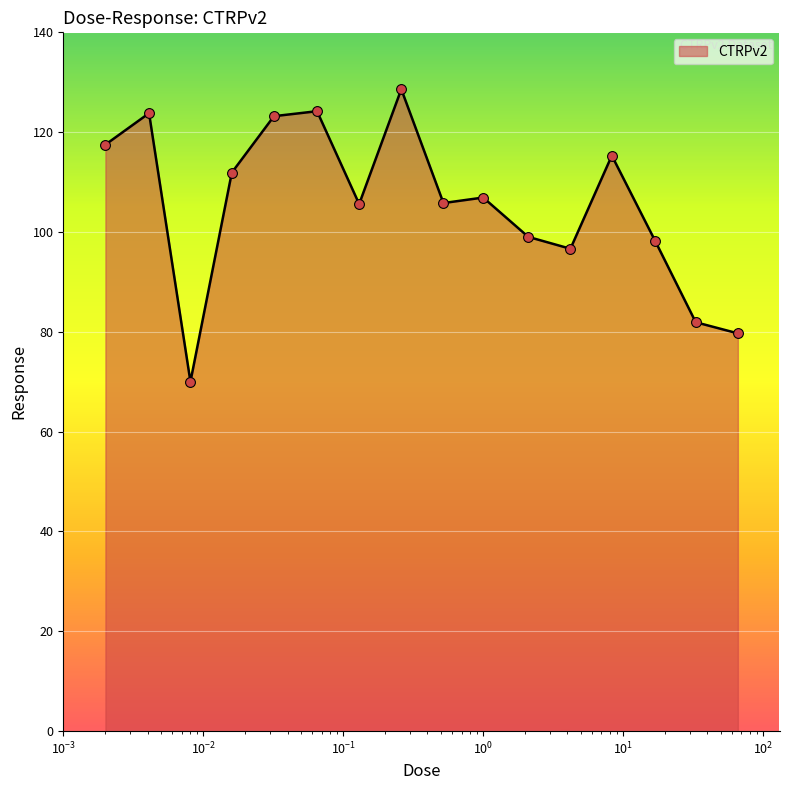

What is the maximum value shown in the chart?

128.6